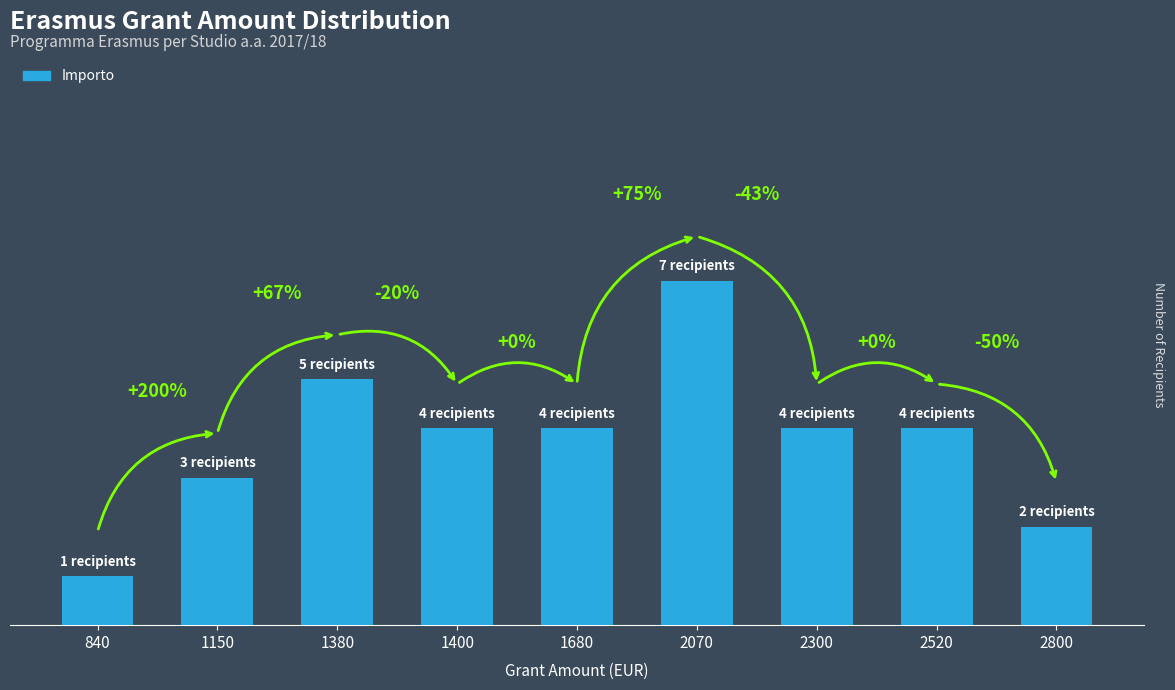

Does the chart contain any negative values?

No